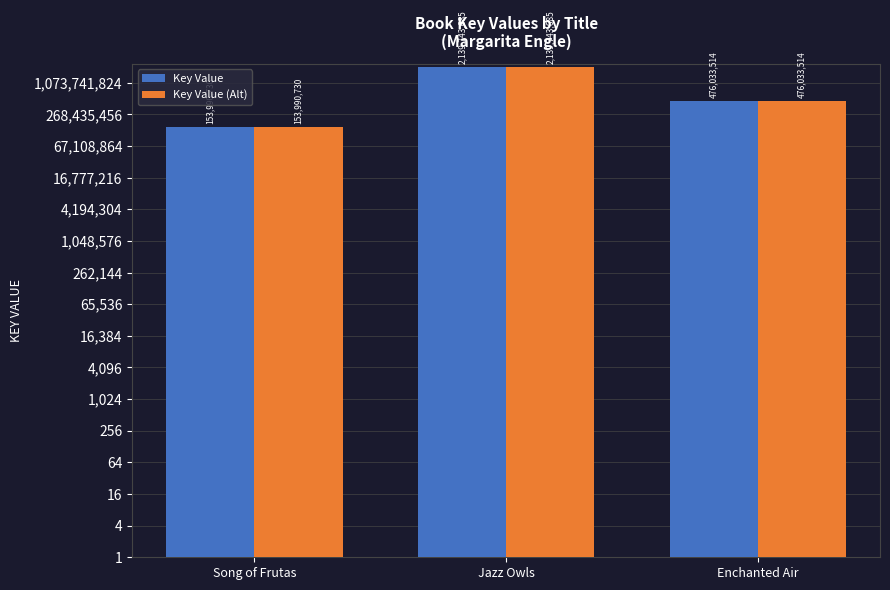

What is the sum of all Key Value values?

2769767929